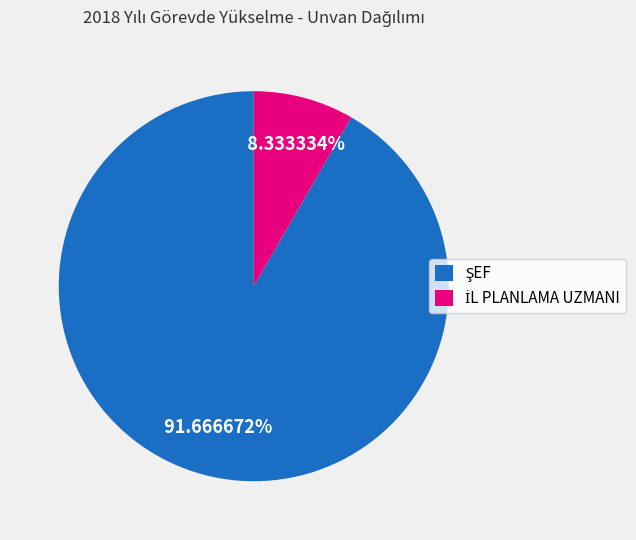

To the nearest percent, what is the difference between the largest and smallest slice percentages?

83%